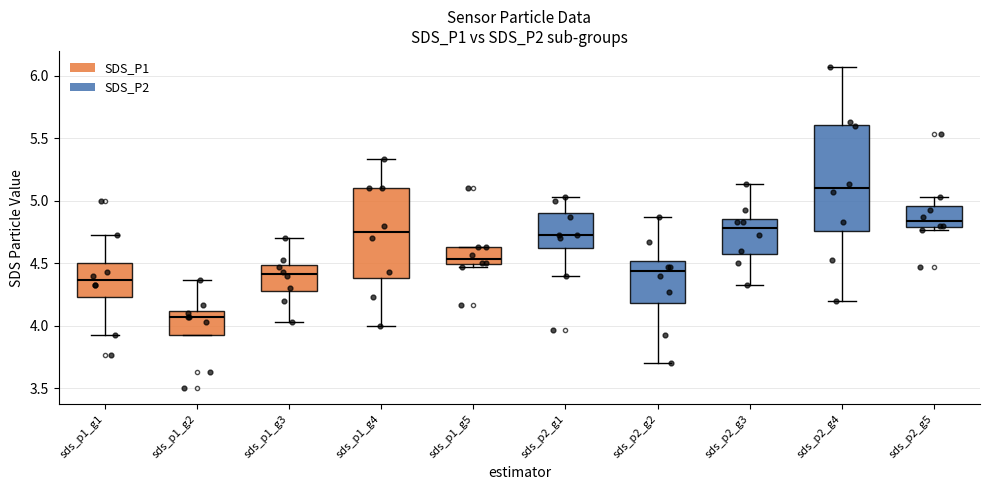

Comparing the boxes themselves (not the whiskers), which one is the tallest?

sds_p2_g4